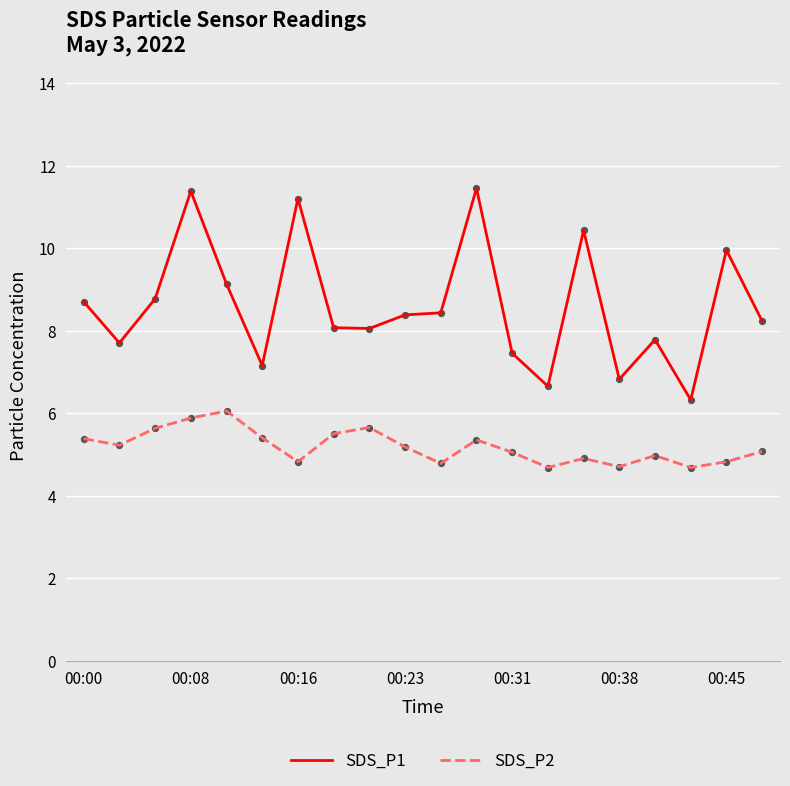

Which series has the largest range (max minus min)?

SDS_P1